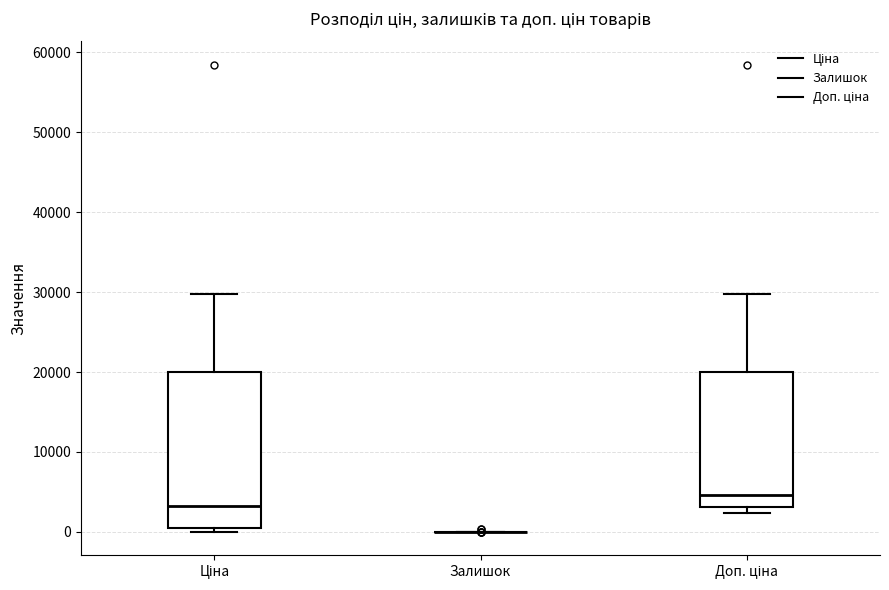

Comparing the boxes themselves (not the whiskers), which one is the tallest?

Ціна